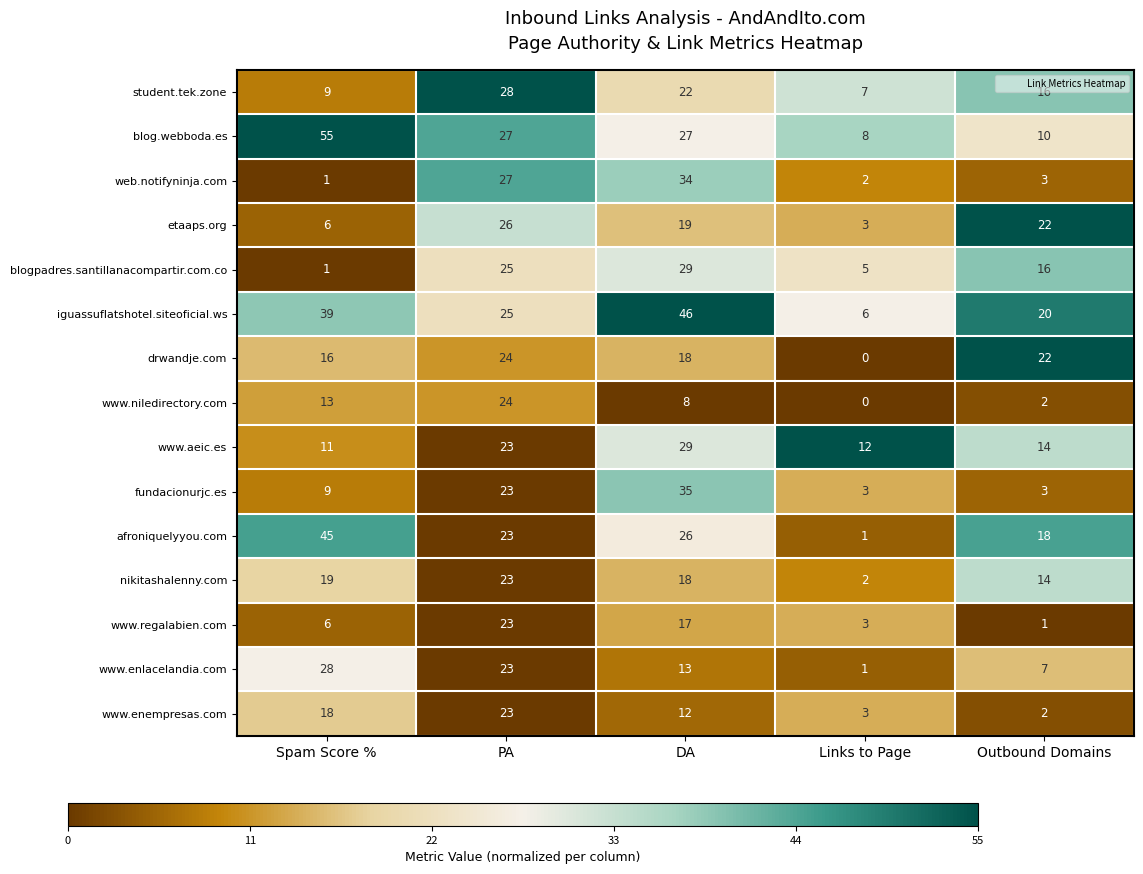

Which series has the largest total across all categories?

iguassuflatshotel.siteoficial.ws